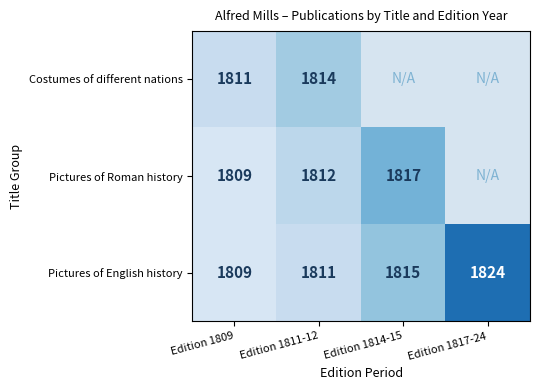

The value of Pictures of English history at Edition 1811-12 is 2687. True or false?

False